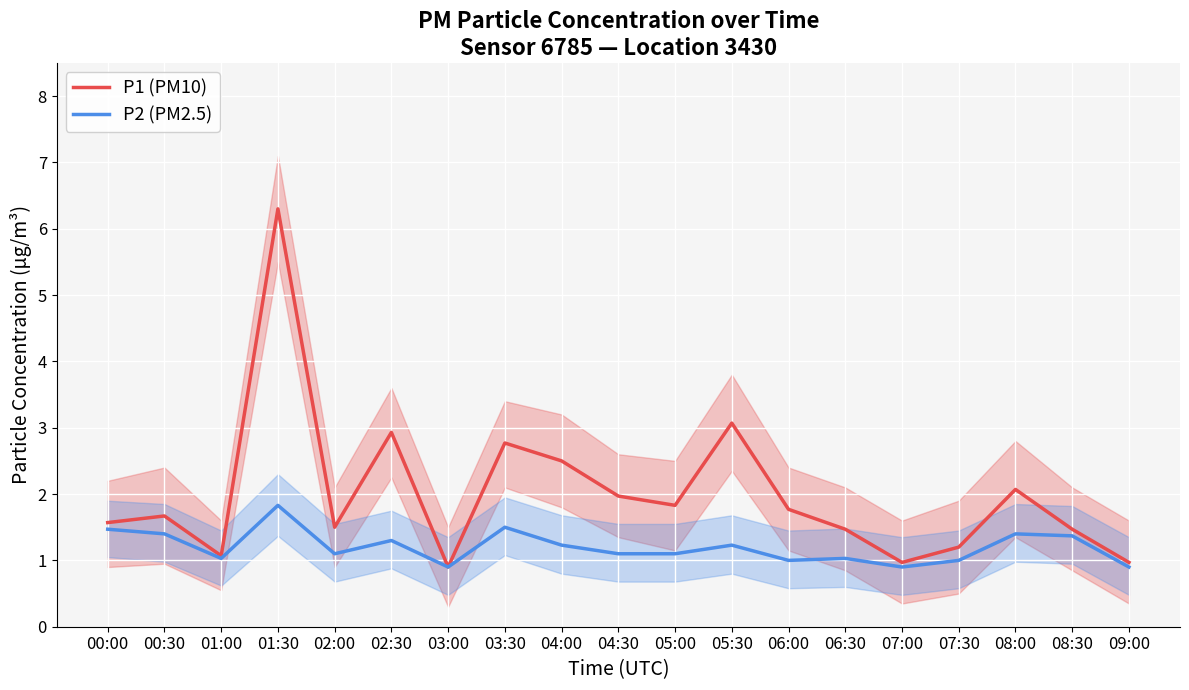

True or false: P2 (PM2.5) and P1 (PM10) cross at least once.

False